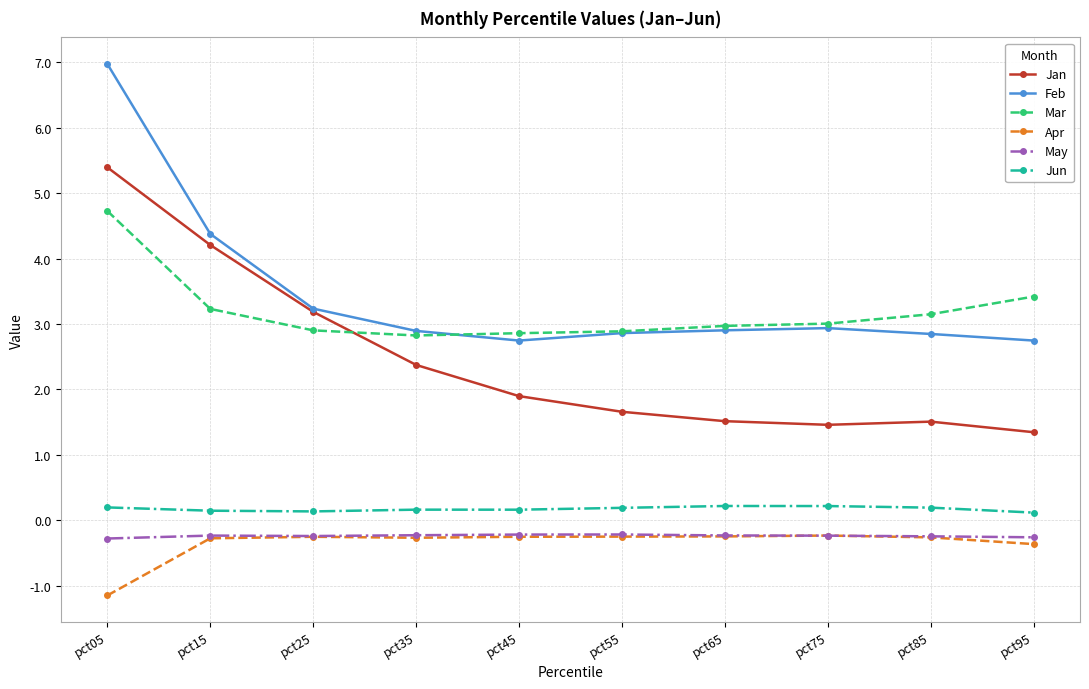

Is it true that Jan equals 2.2 at pct55?

False